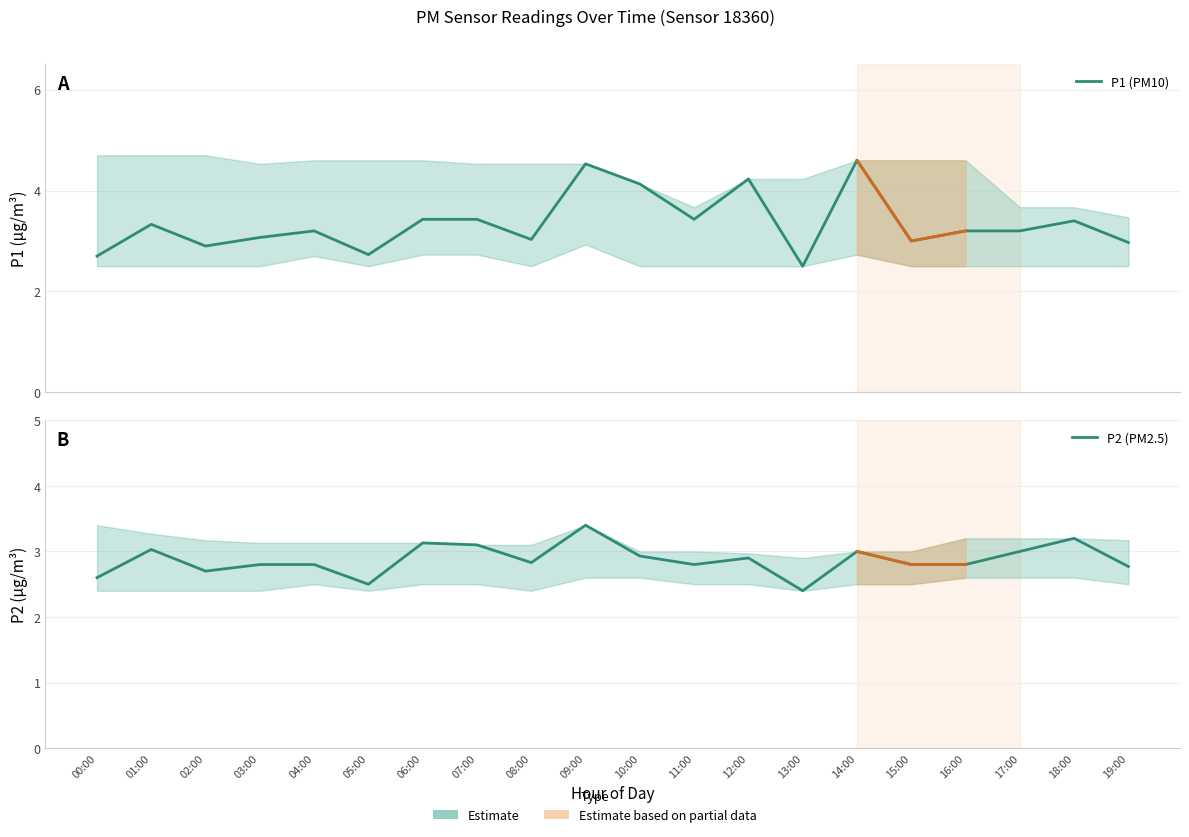

How many distinct data groups are displayed?

2